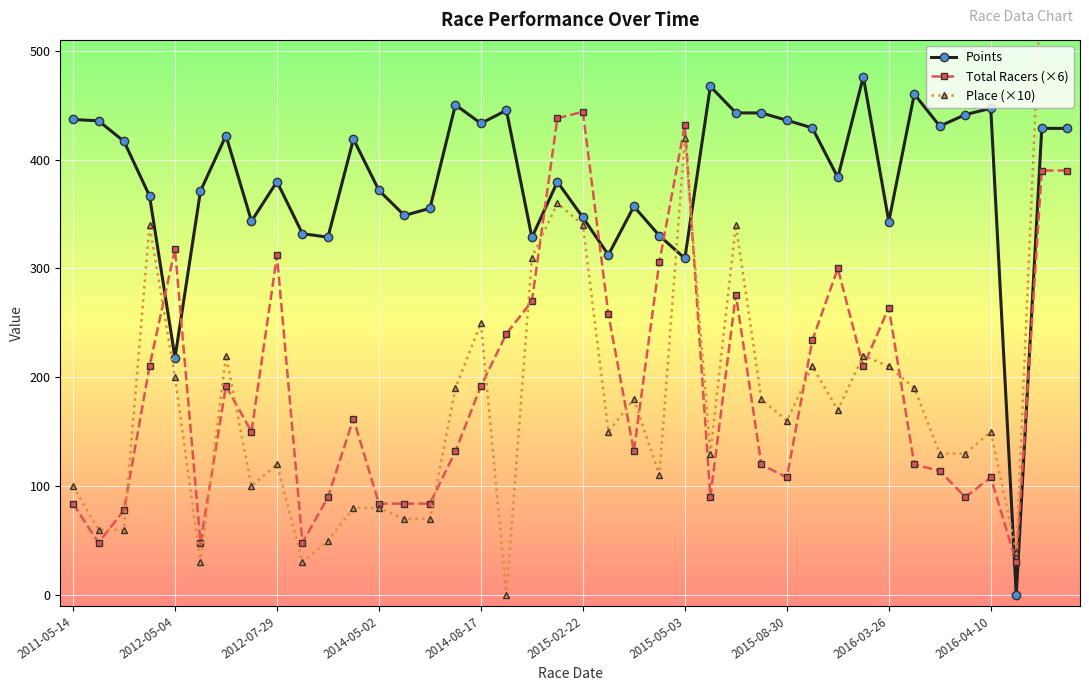

At which category does Total Racers (×6) reach its first local peak?

2012-05-04